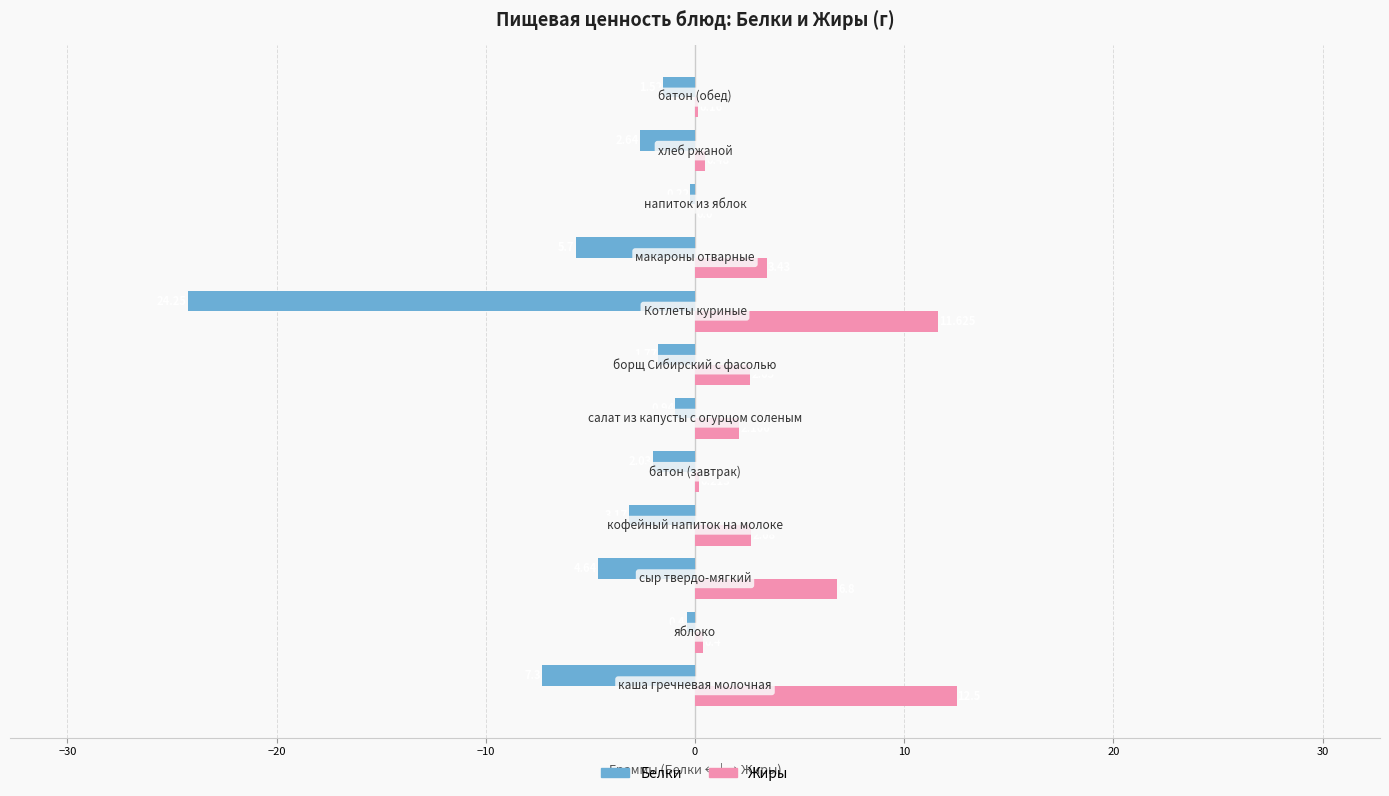

Which series has the largest total across all categories?

Жиры